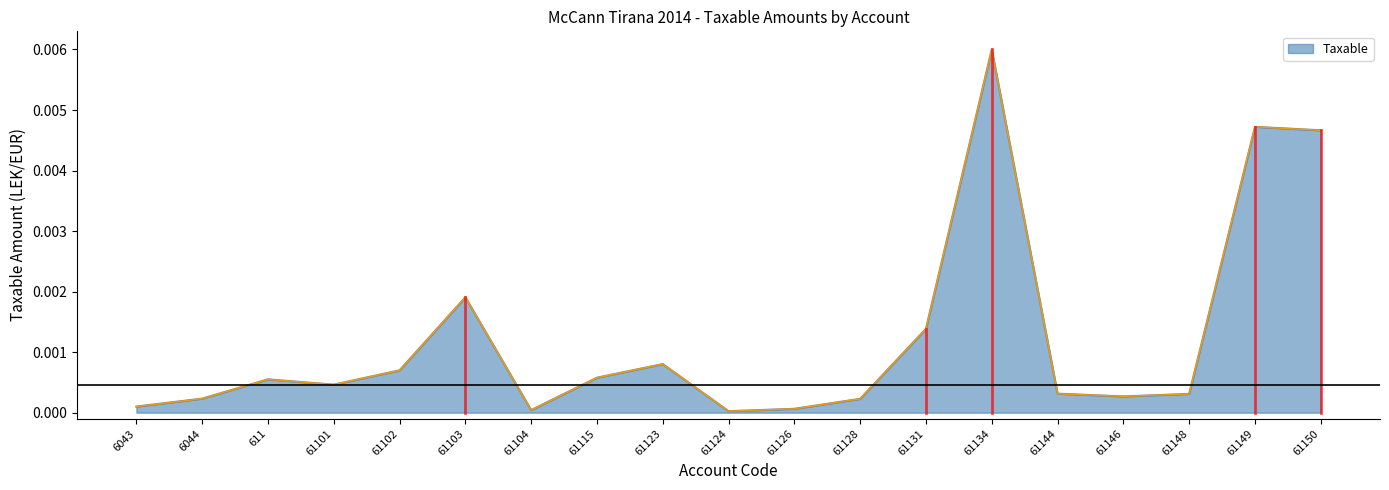

Between 61148 and 61101, which is larger?

61101